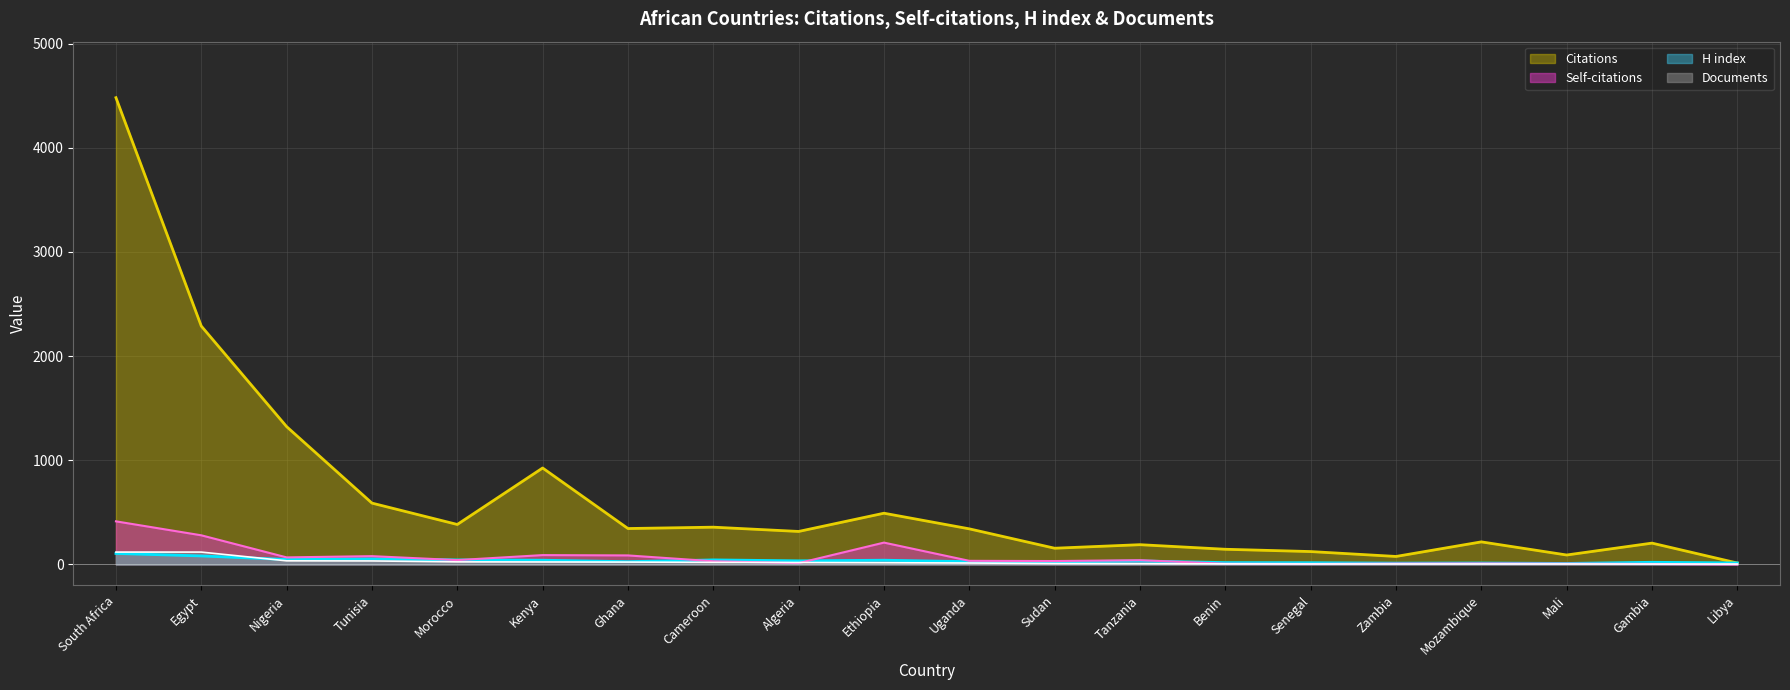

What is the sum of all Documents values?

500